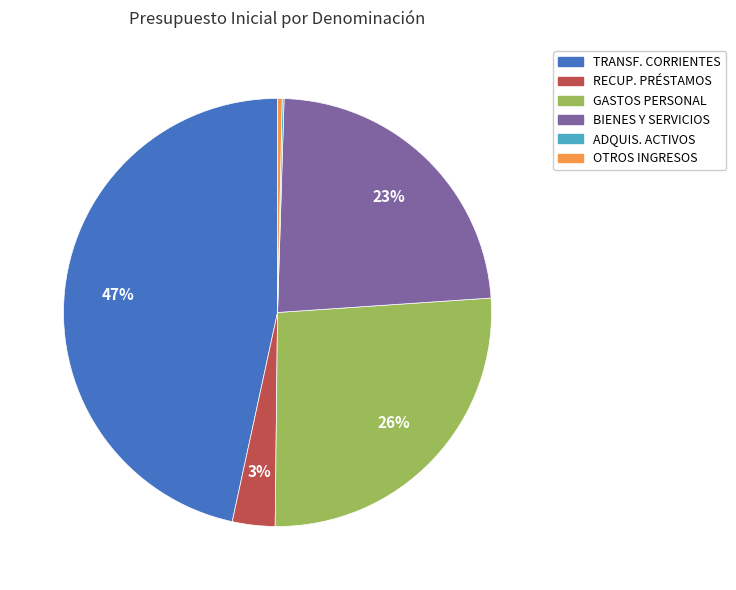

Is there a majority slice in this chart?

No